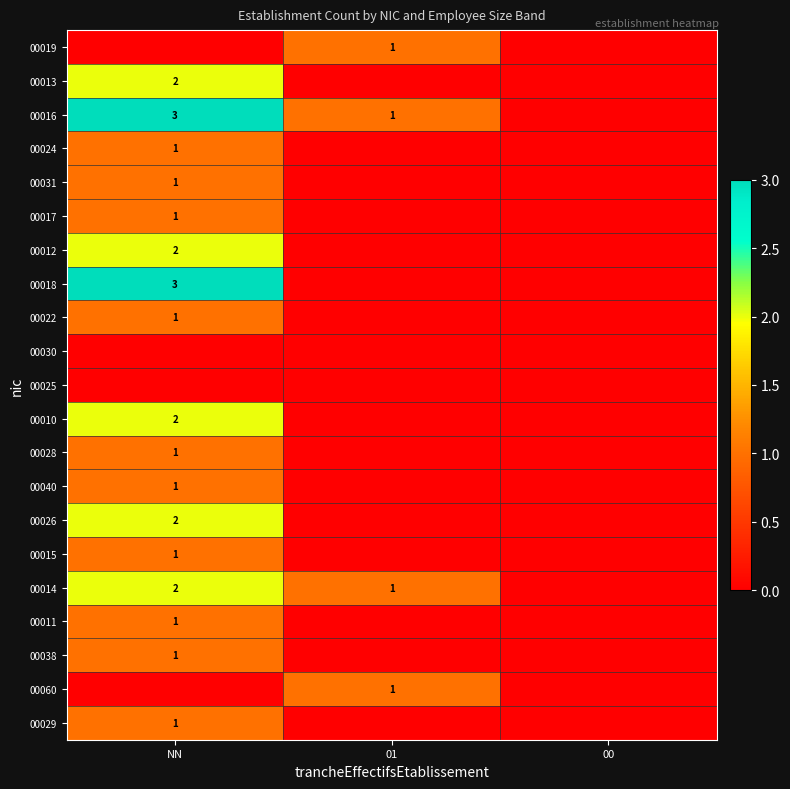

How many series are shown in this chart?

21